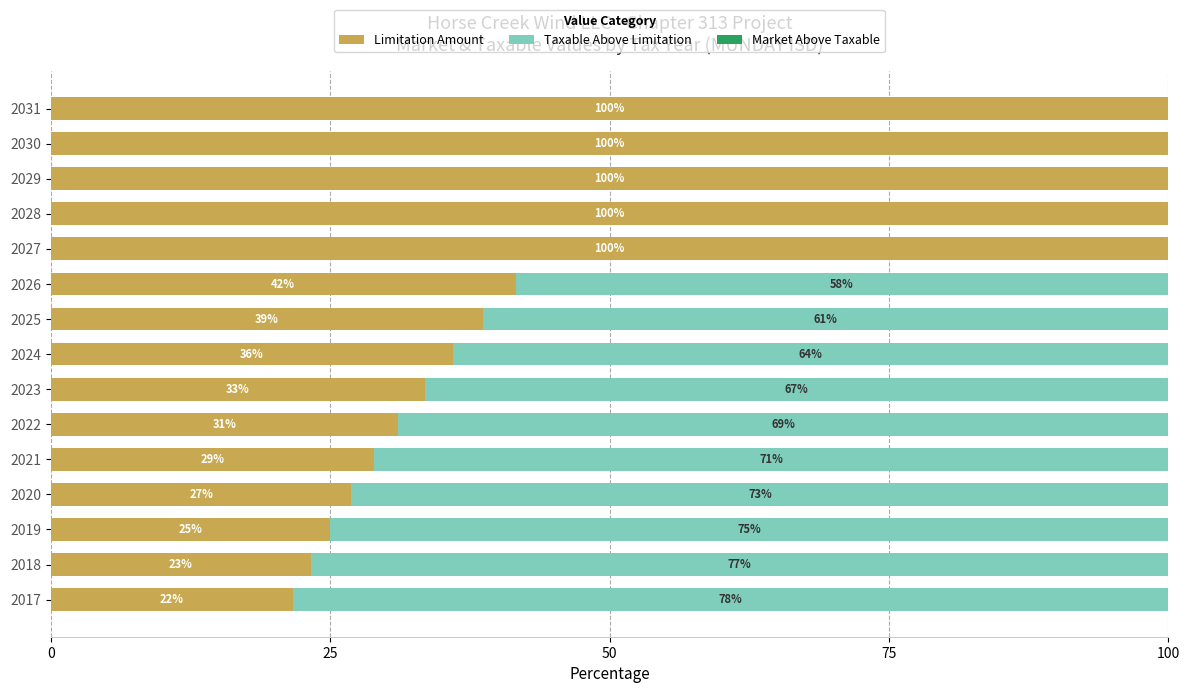

What is the maximum value for Limitation Amount?

100.0